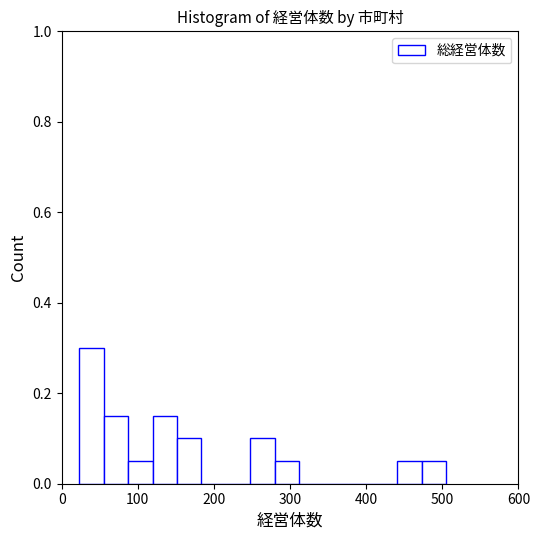

Read against the x-axis, roughly where is the centre of the tallest bar?

40